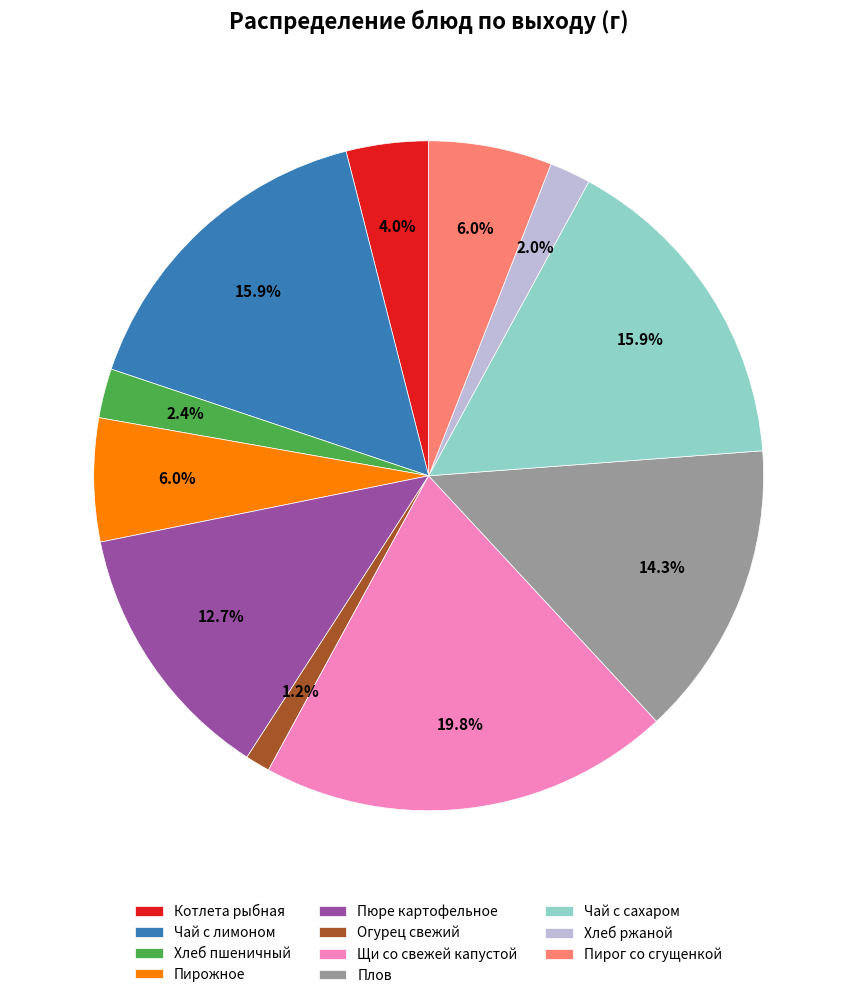

Which category has the smallest portion of the pie?

Огурец свежий